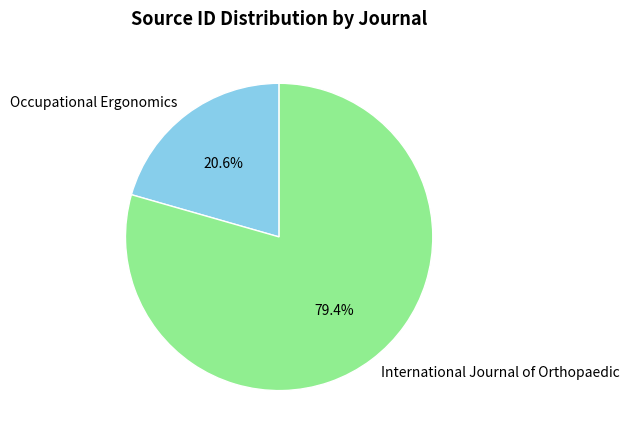

Rank the categories by value from highest to lowest.

International Journal of Orthopaedic, Occupational Ergonomics